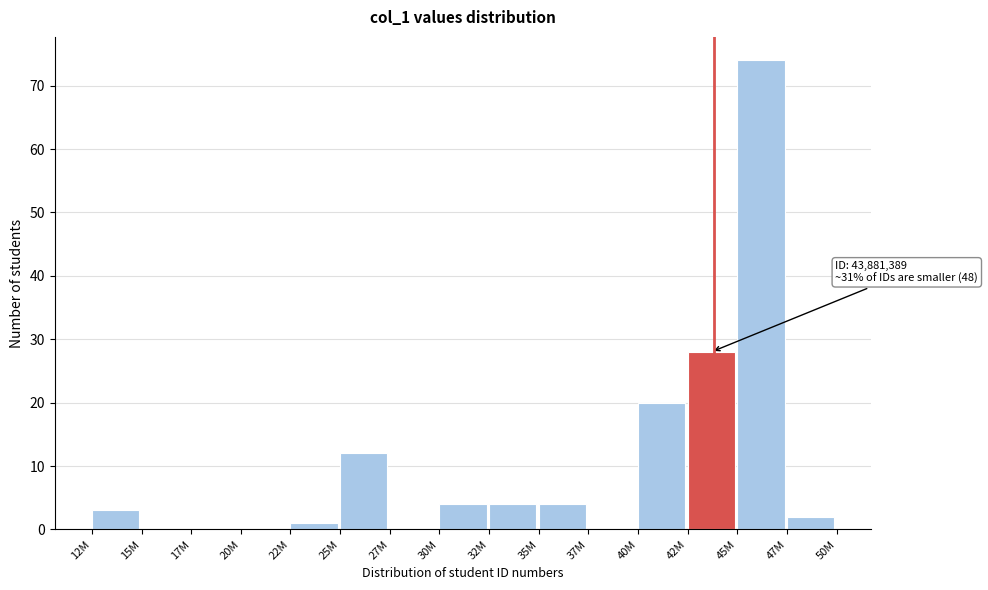

Reading right to left, what are all the values shown in this chart?

47M=2	45M=74	42M=28	40M=20	37M=0	35M=4	32M=4	30M=4	27M=0	25M=12	22M=1	20M=0	17M=0	15M=0	12M=3